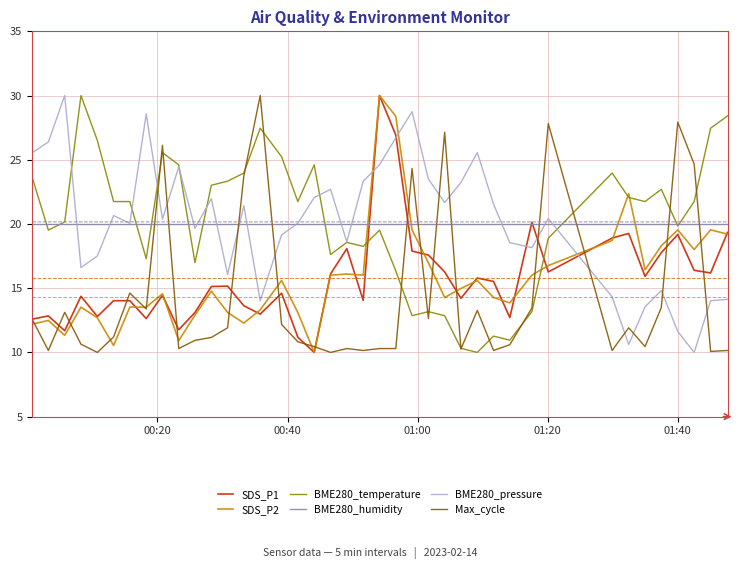

How many distinct data groups are displayed?

6